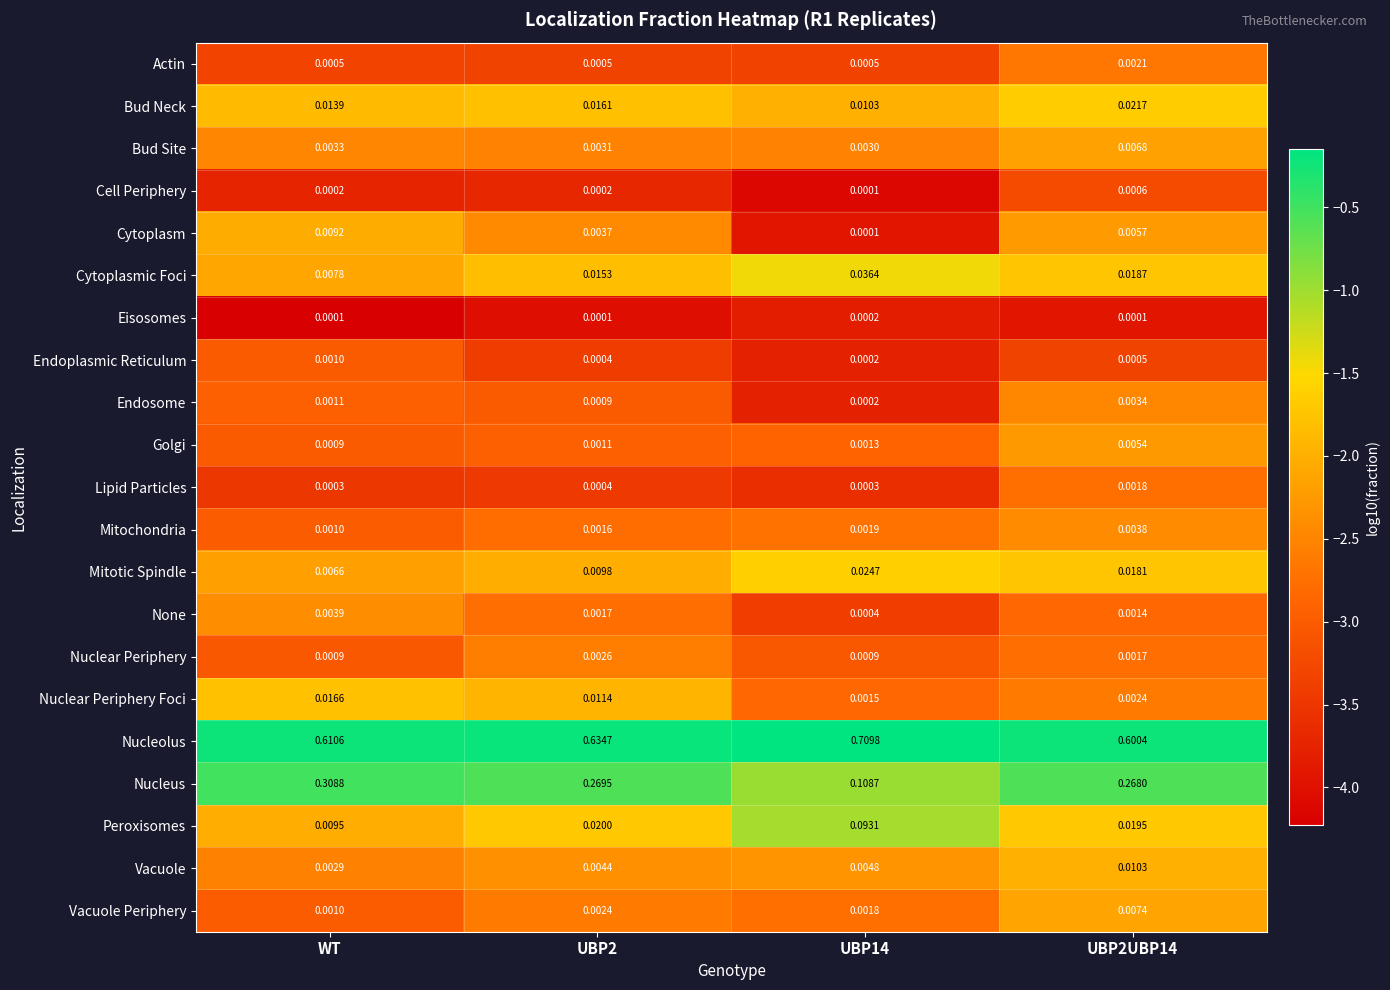

Is the value of Eisosomes at UBP2 greater than the value of Mitochondria at UBP2UBP14?

No